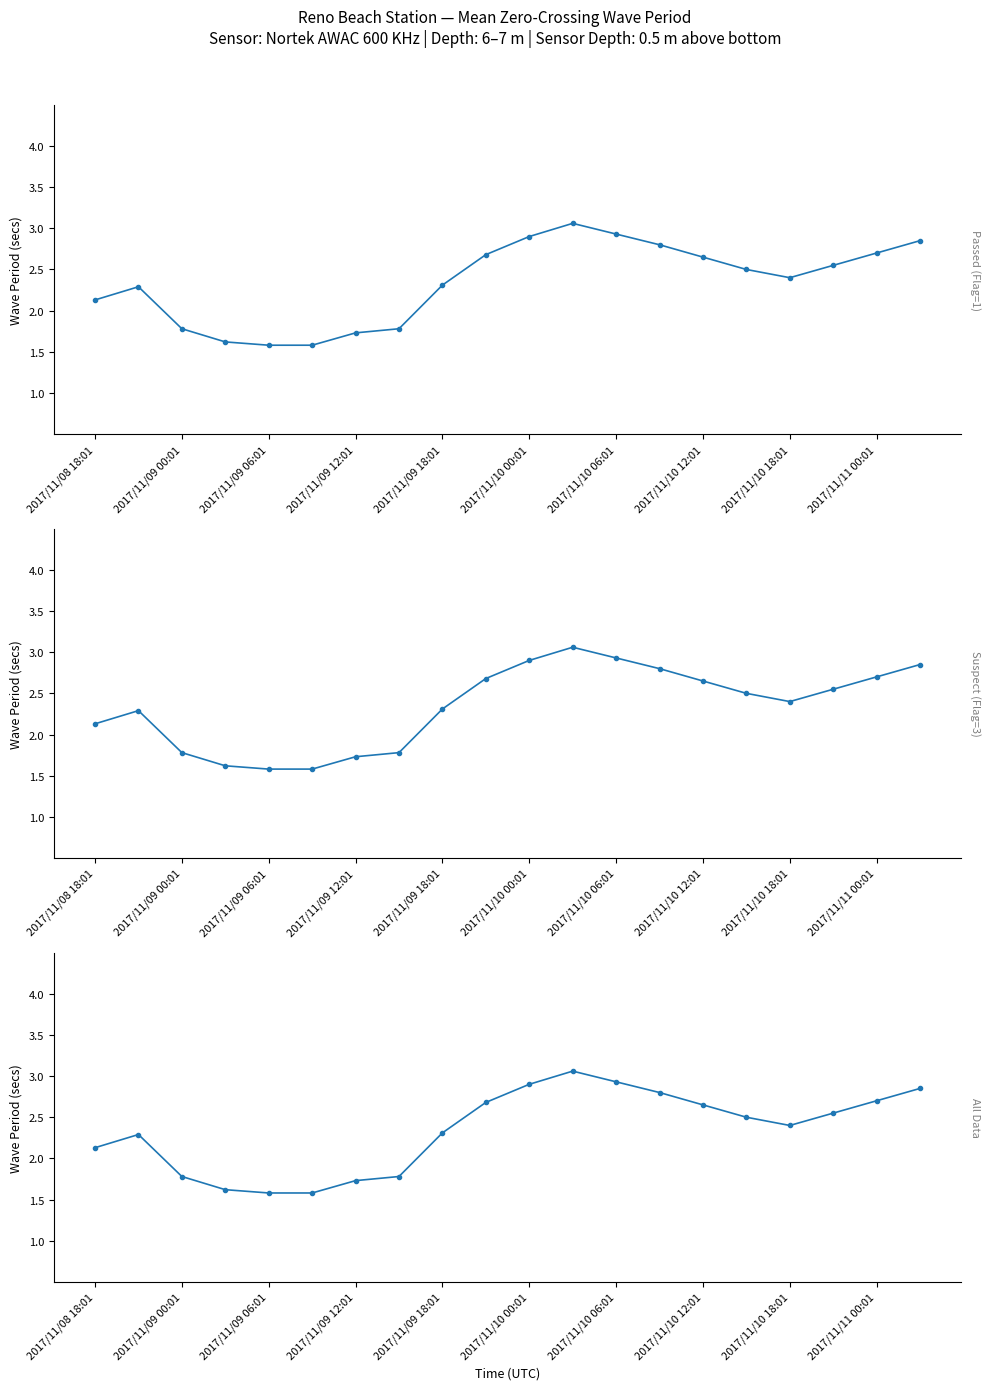

How many values in the Passed (Flag=1) series are below 2?

6